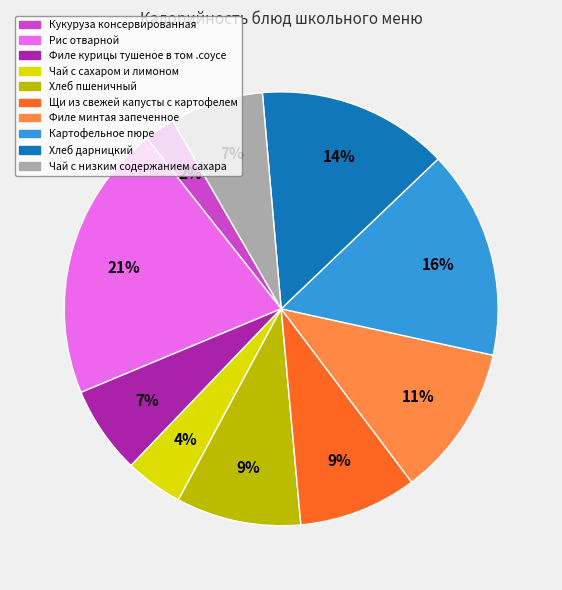

To the nearest percent, what portion does Чай с сахаром и лимоном represent?

4%